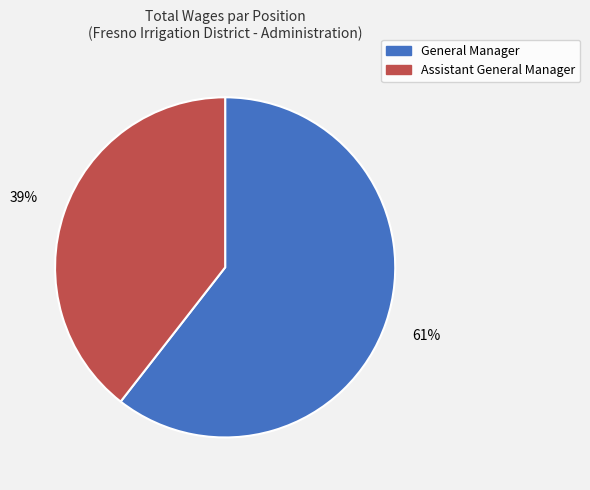

Which slice is the smallest?

Assistant General Manager